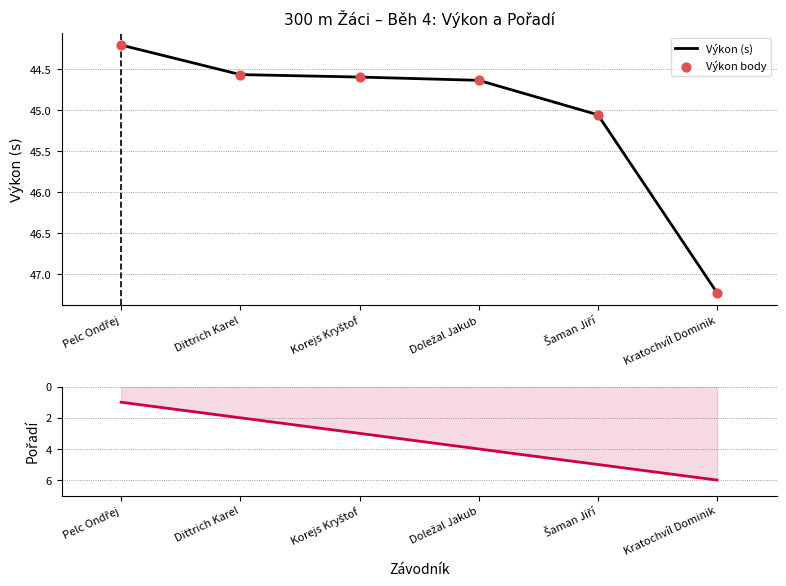

Which series has the largest Y range (max minus min)?

Pořadí